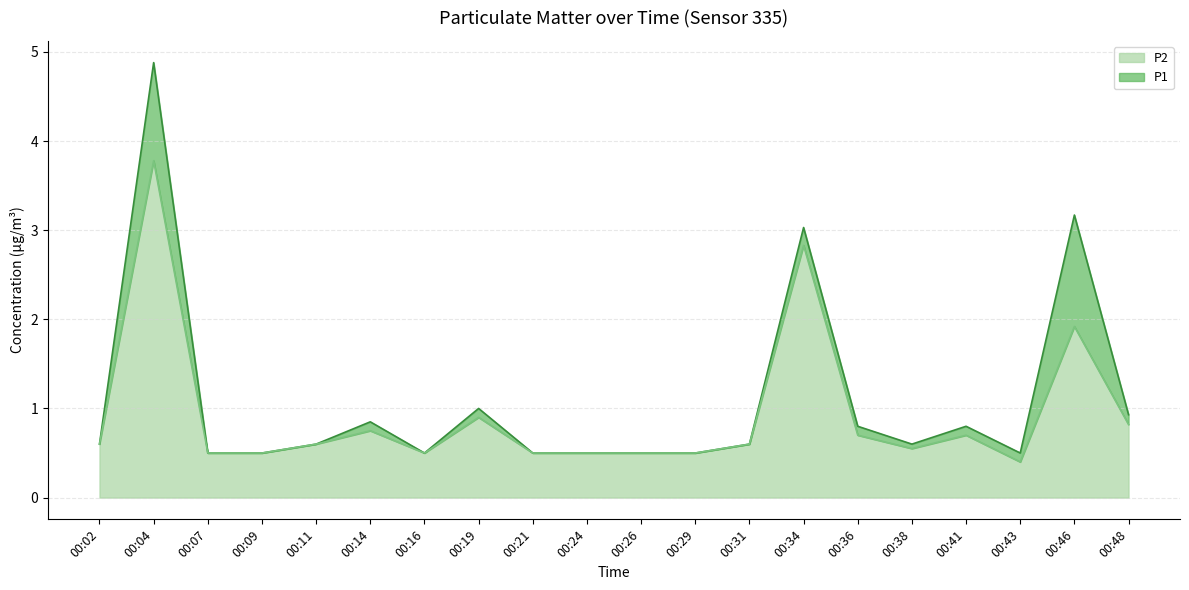

True or false: P1 has more than 0 interior local peaks.

True